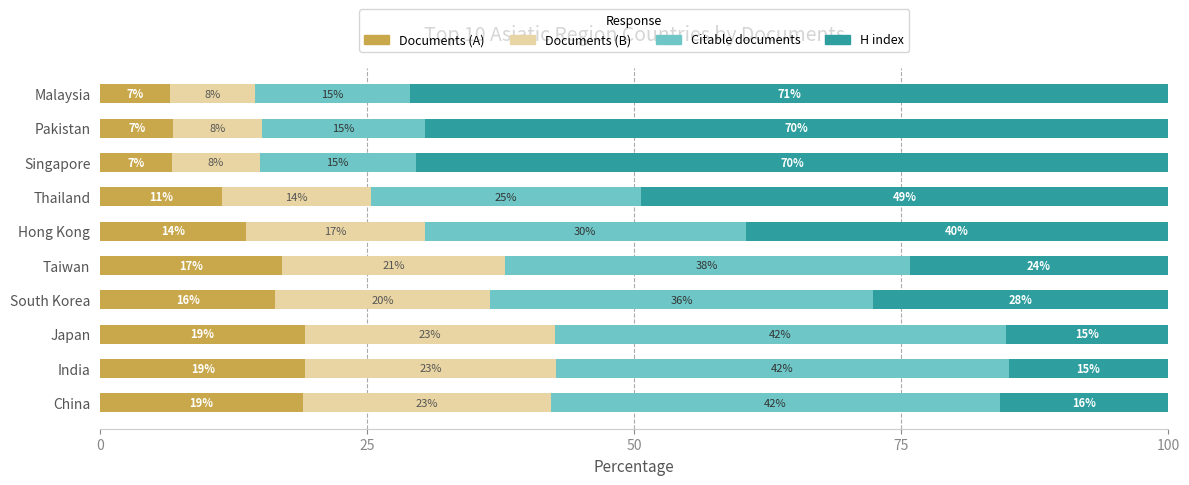

What is the total value across all series at South Korea?

100.0